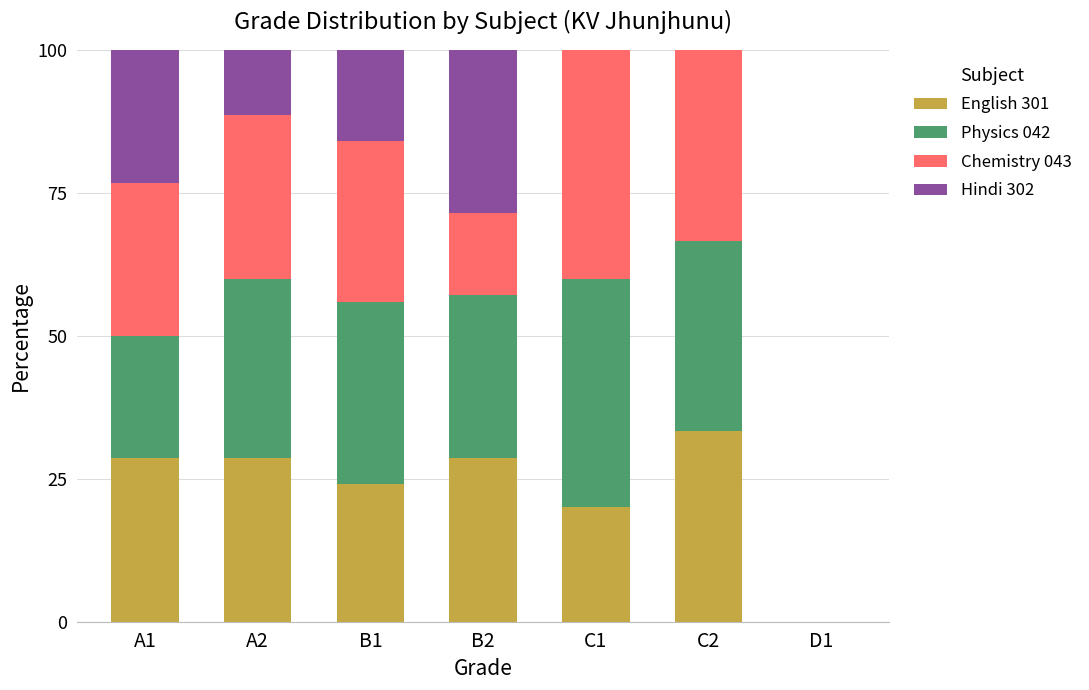

True or false: English 301 has a value of 14.6 at C2.

False